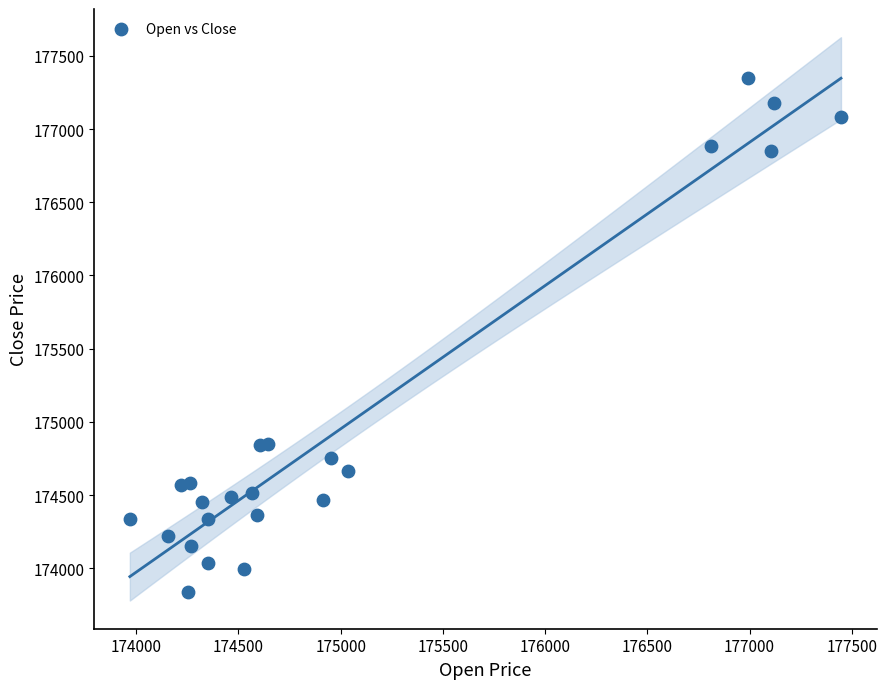

What is the range of Y values (max minus min)?

3516